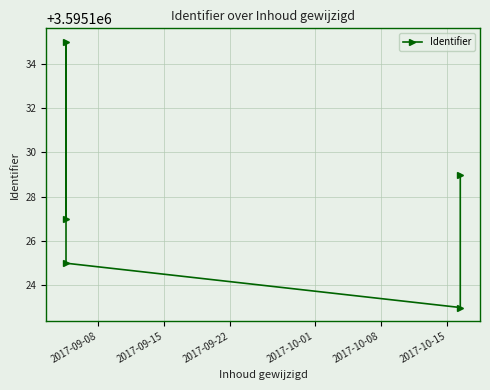

What is the greatest value displayed?

3595135